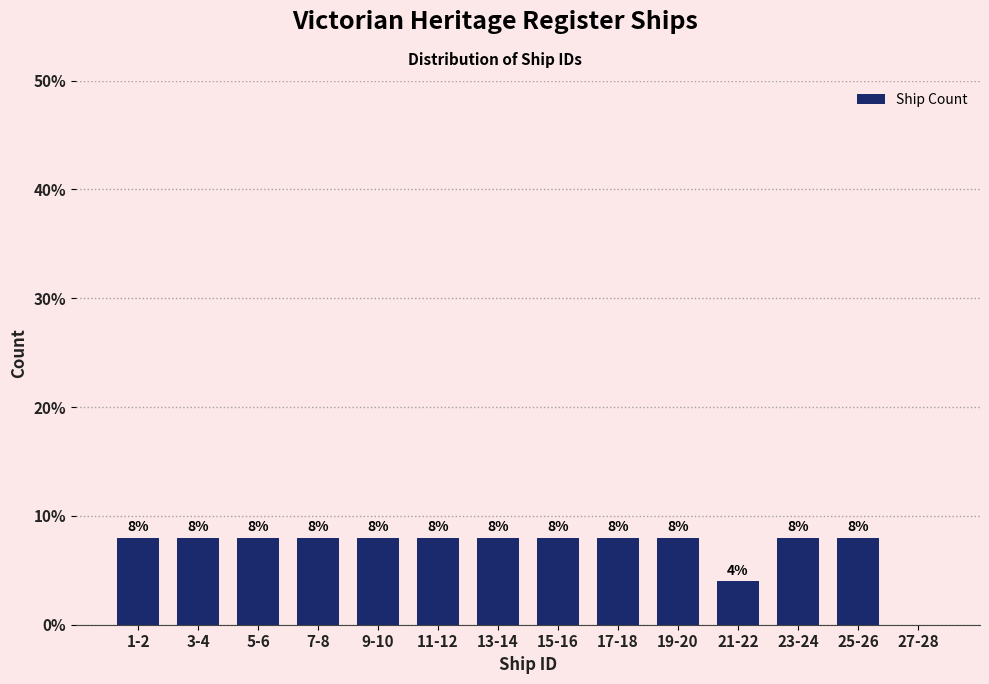

Reading left to right, transcribe all the data shown in this chart.

1-2=8	3-4=8	5-6=8	7-8=8	9-10=8	11-12=8	13-14=8	15-16=8	17-18=8	19-20=8	21-22=4	23-24=8	25-26=8	27-28=0